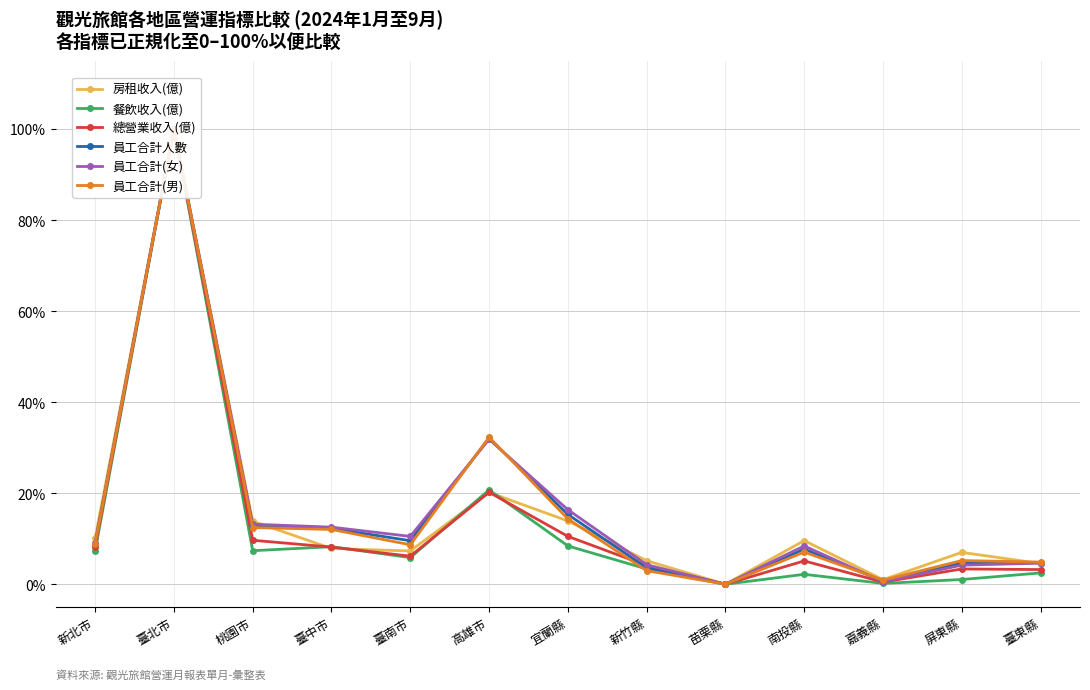

What is the difference between the maximum and second lowest values in the 員工合計(男) series?

1.0